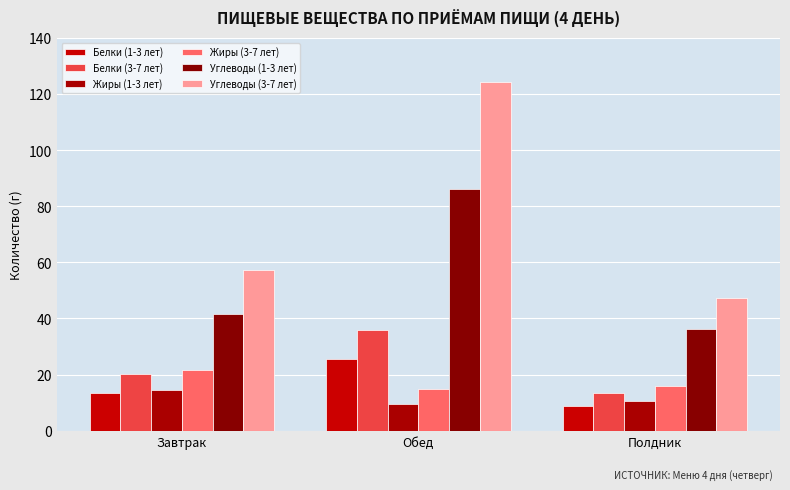

At which label does Жиры (1-3 лет) reach its peak?

Завтрак